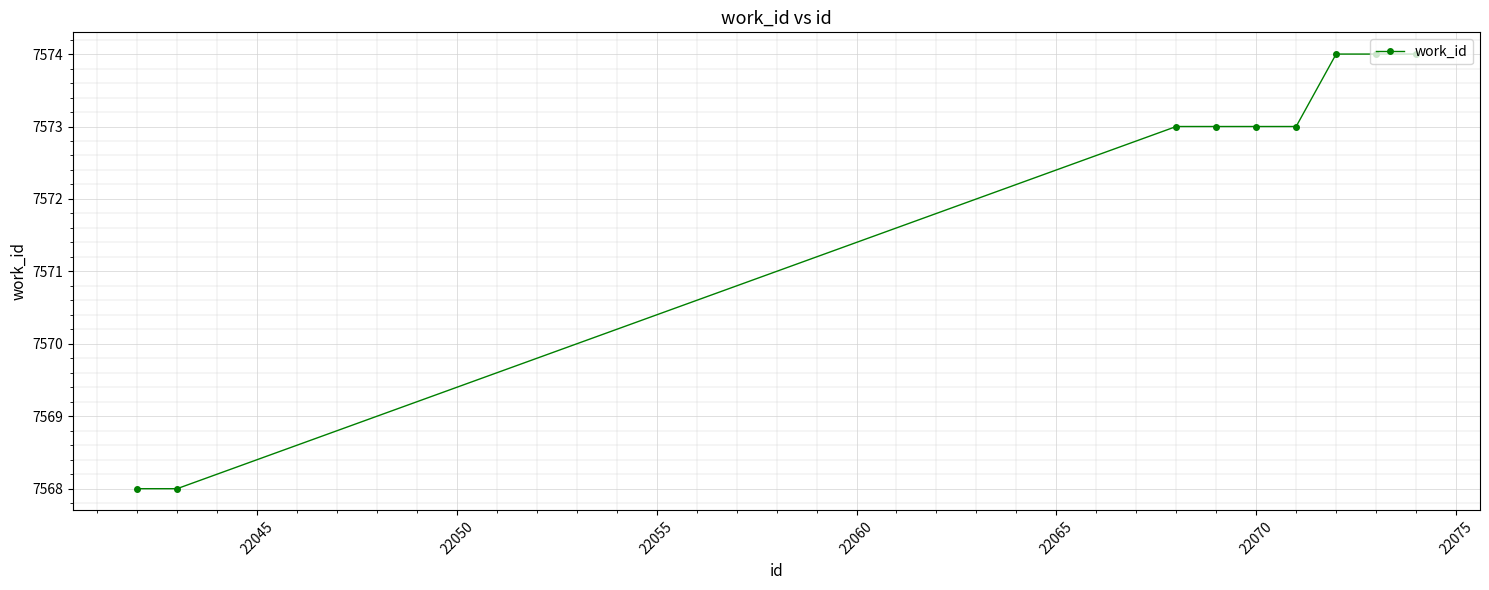

What is the maximum value shown in the chart?

7574